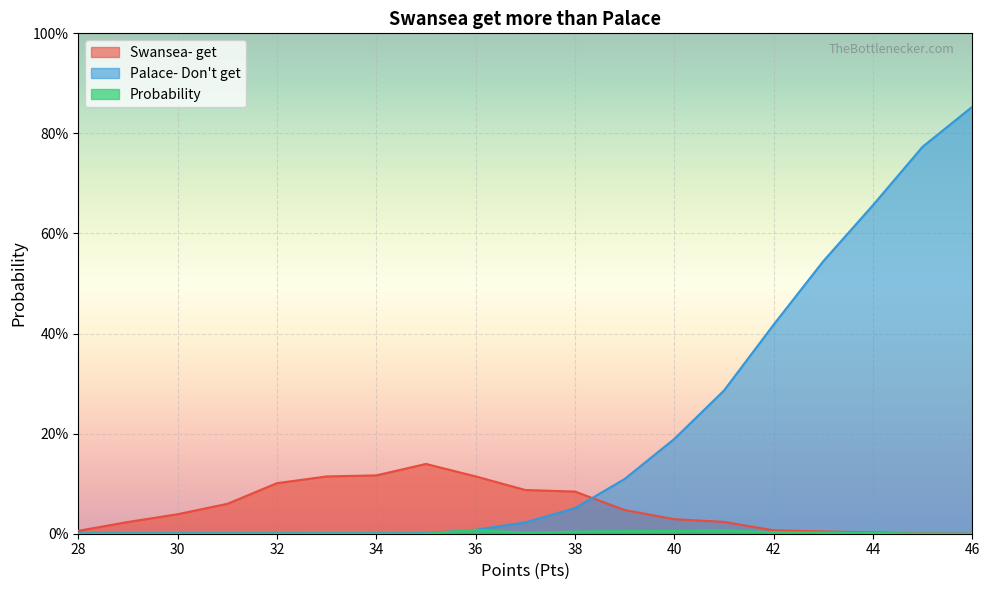

The value of Swansea- get at 31 is 0.1. True or false?

True